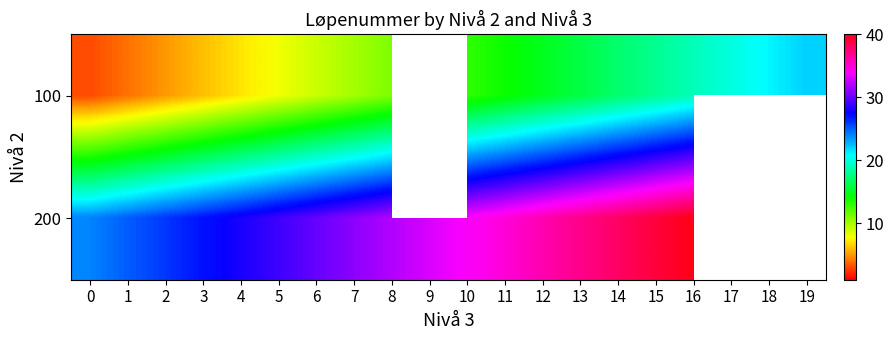

How many values in the row_1 series exceed 34?

6